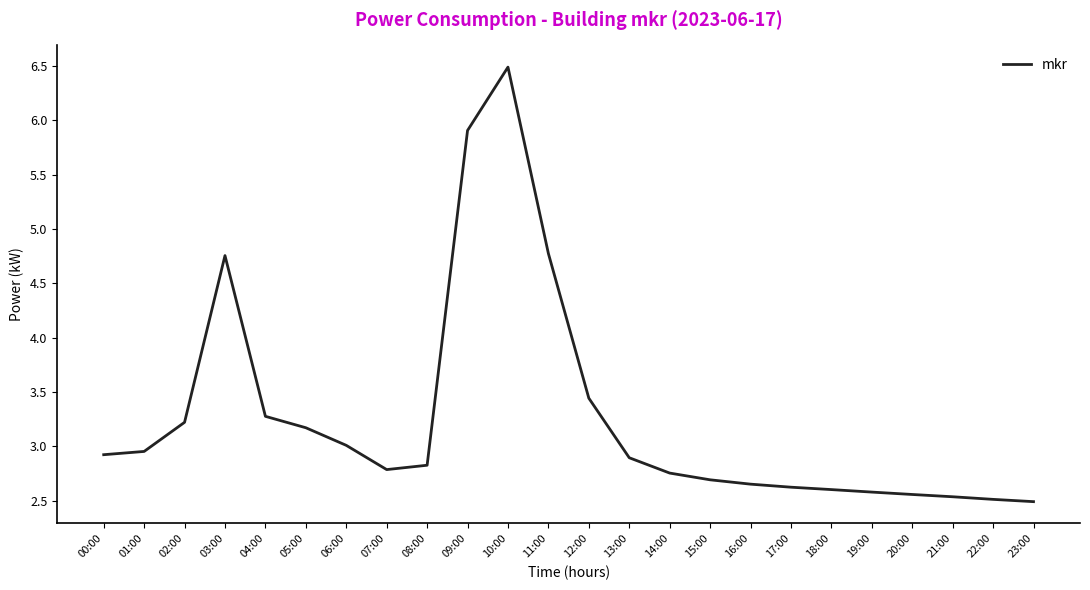

Count the number of categories in the chart.

24